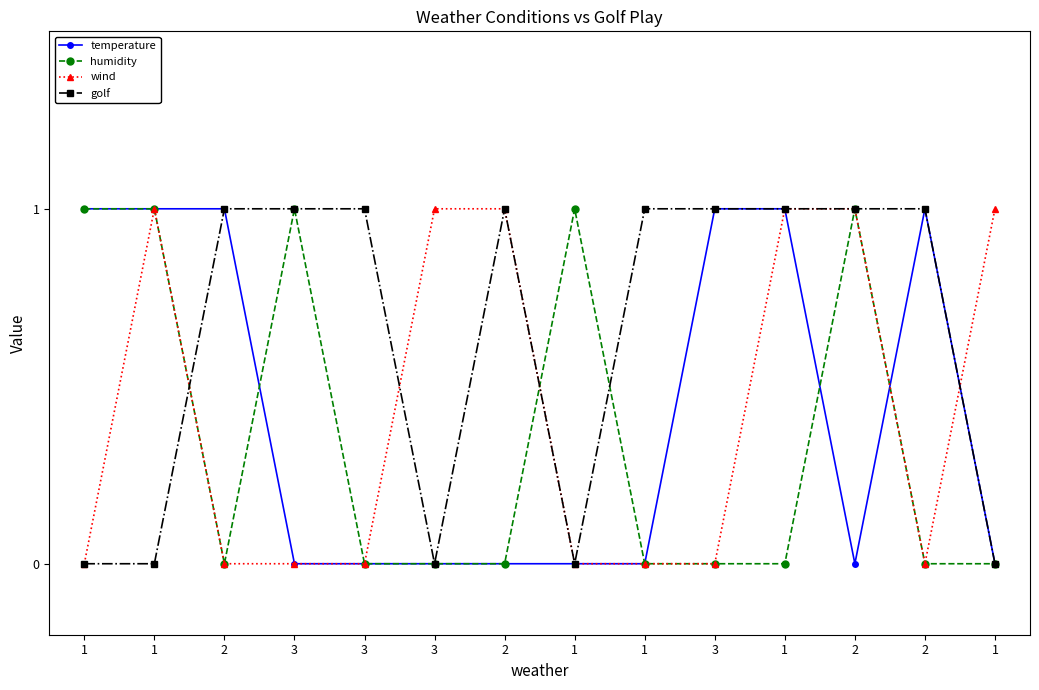

Does the chart have visible grid lines?

No